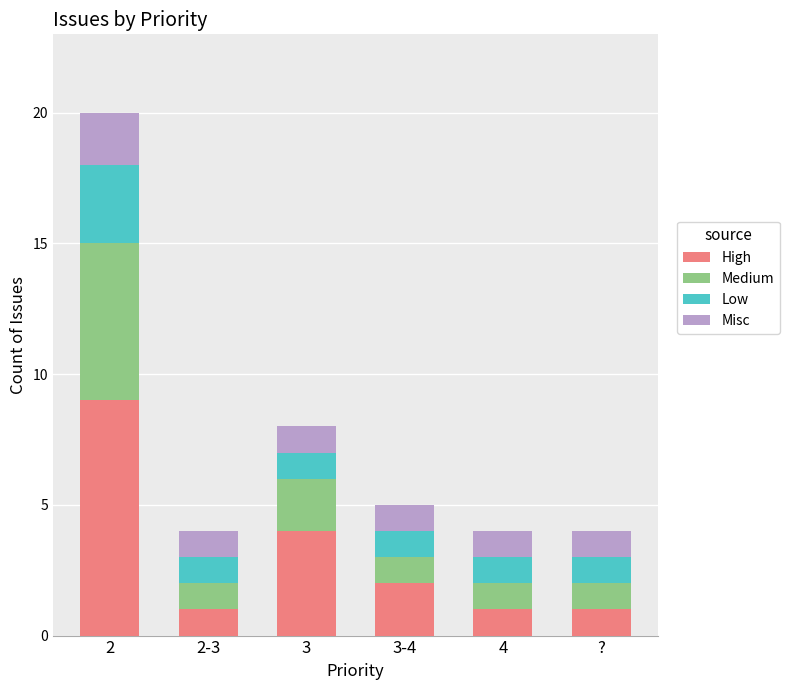

What is the average value of the High series?

3